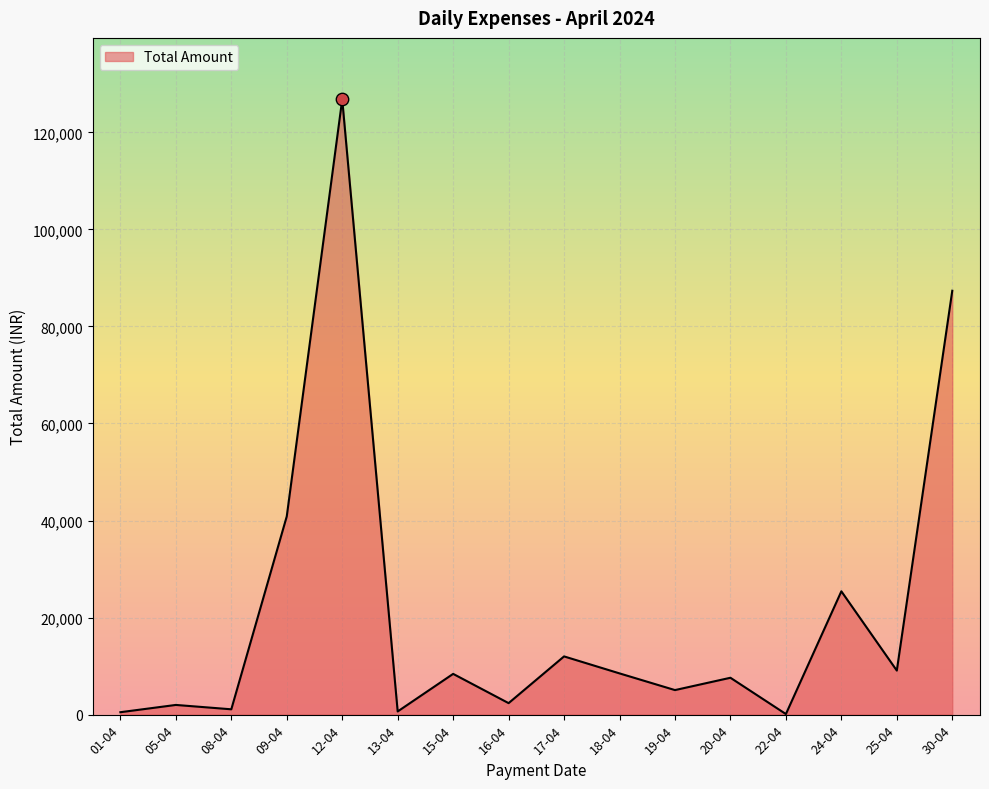

Between 13-04 and 12-04, which is larger?

12-04